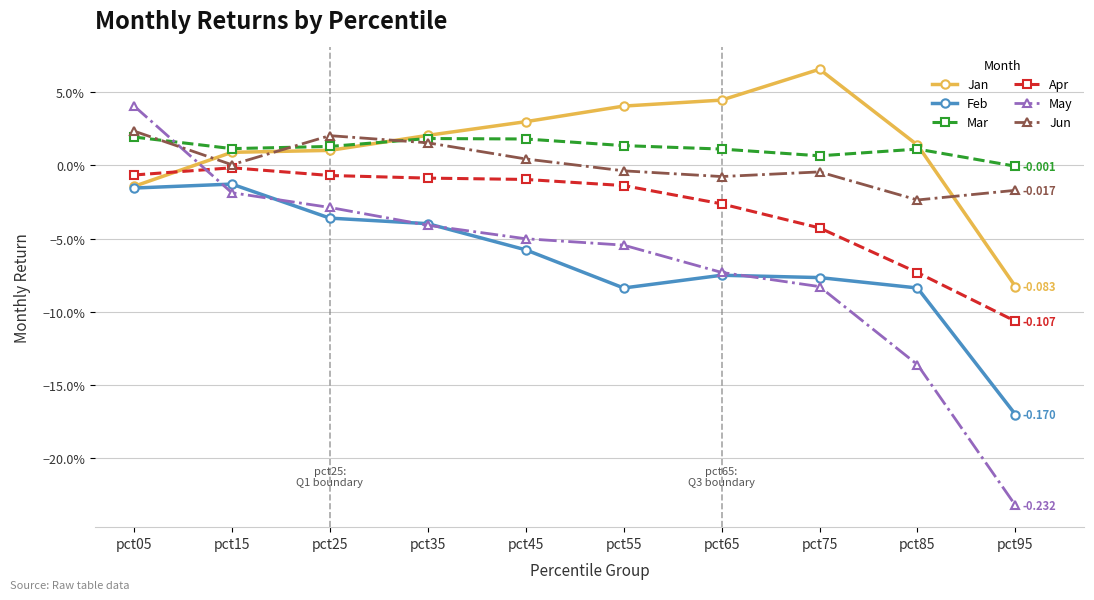

What are all the series names shown in the legend?

Jan, Feb, Mar, Apr, May, Jun